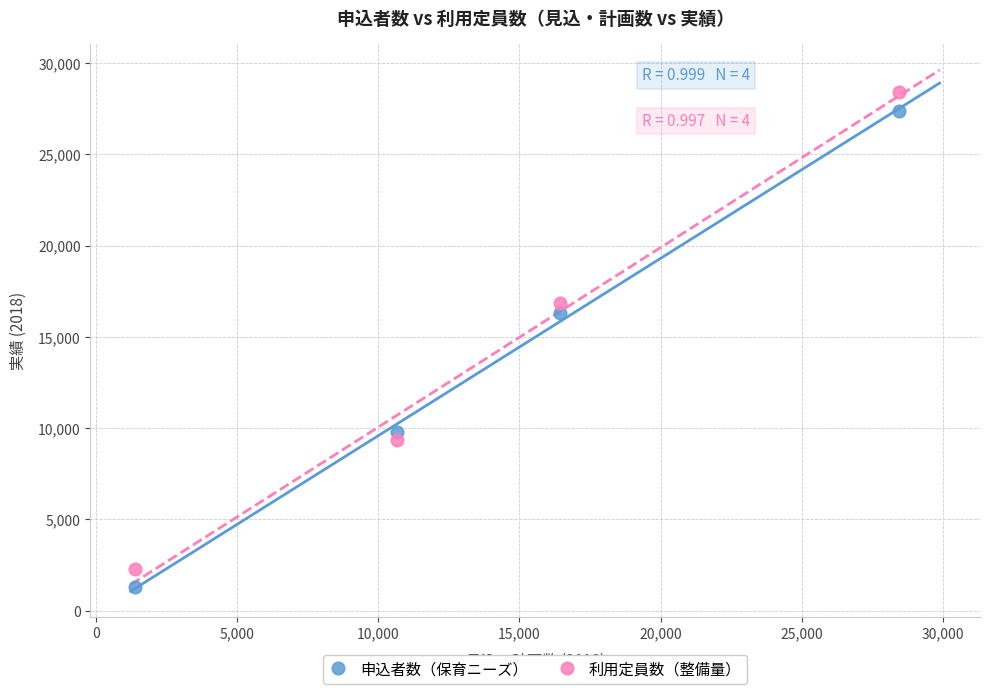

What are all the series names shown in the legend?

申込者数（保育ニーズ）, 利用定員数（整備量）